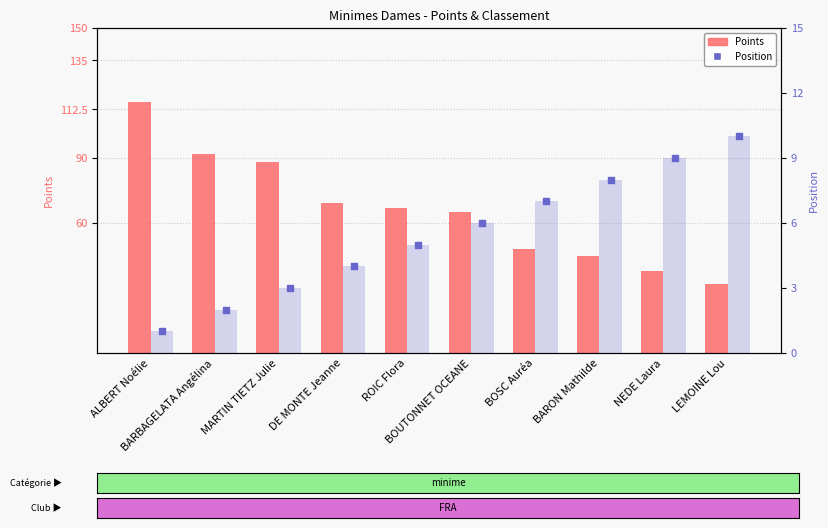

At which category is the sum across all series the highest?

ALBERT Noélie